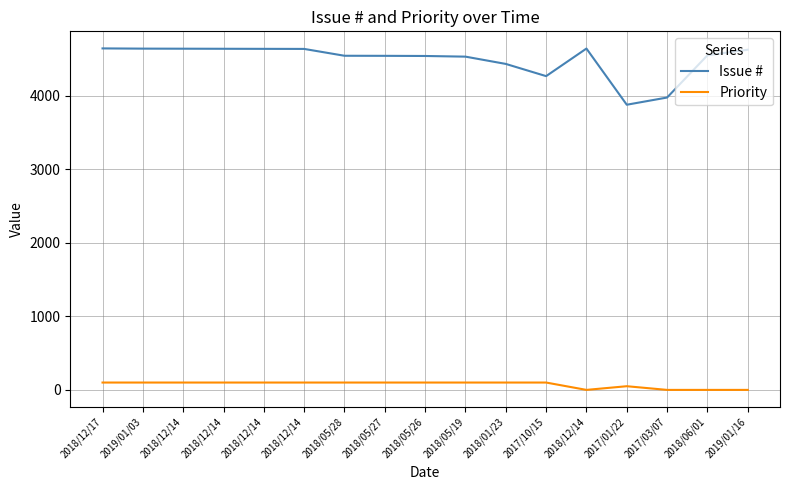

Reading right to left, what are all the values shown in this chart?

Issue #: 4626	4550	3976	3878	4642	4267	4433	4532	4541	4543	4544	4637	4638	4639	4640	4641	4644
Priority: 0	0	0	50	0	100	100	100	100	100	100	100	100	100	100	100	100